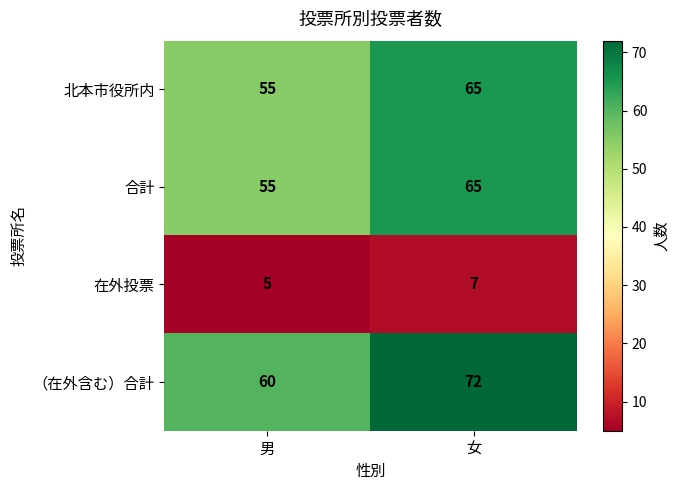

Reading left to right, transcribe all the data shown in this chart.

北本市役所内: 男=55	女=65
合計: 男=55	女=65
在外投票: 男=5	女=7
（在外含む）合計: 男=60	女=72